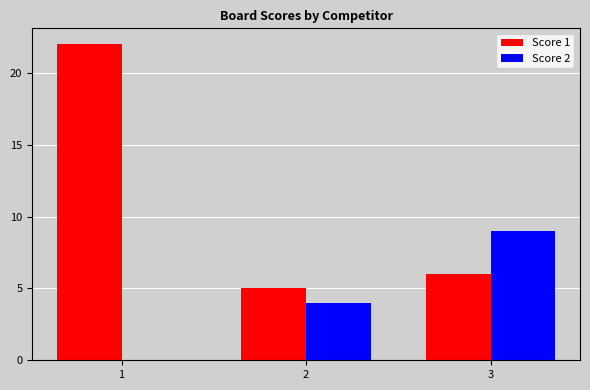

Where is Score 1 nearest to the value 13?

3